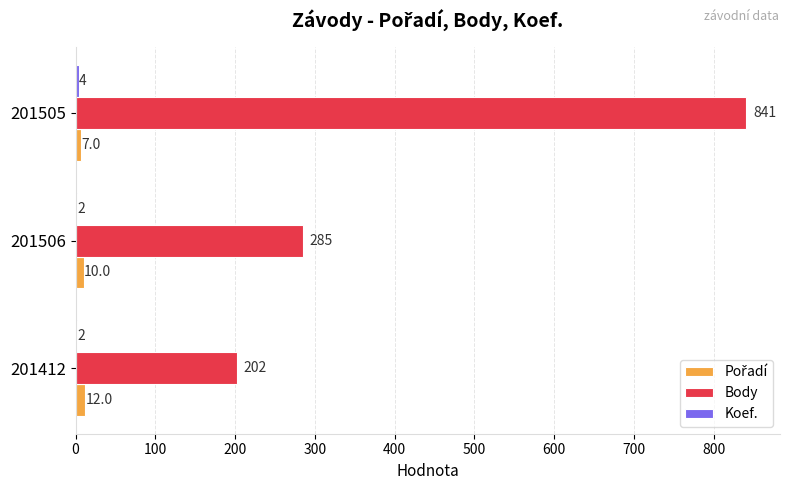

The Body series shows 202 at 201412. True or false?

True